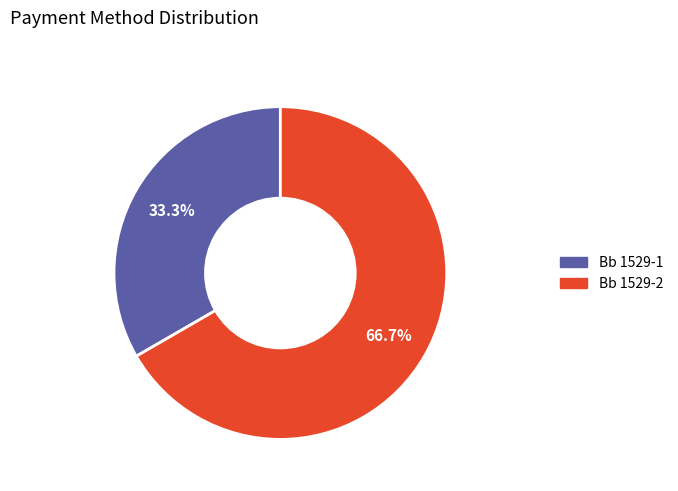

Which slice is the smallest?

Bb 1529-1